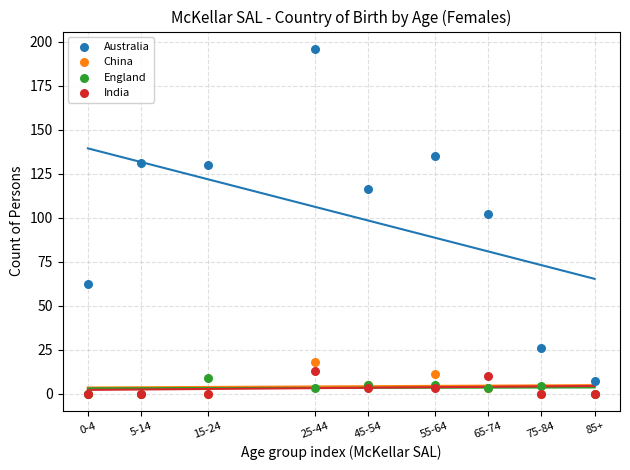

Across all series, what Y value is closest to 98?

102